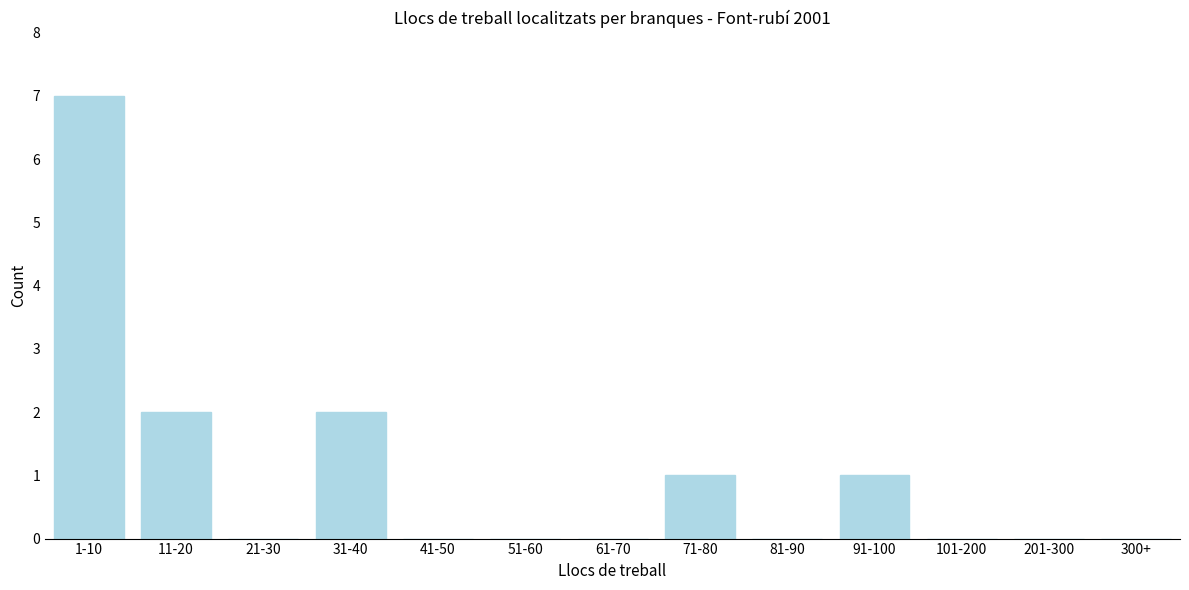

Reading left to right, what are all the values shown in this chart?

1-10=7	11-20=2	21-30=0	31-40=2	41-50=0	51-60=0	61-70=0	71-80=1	81-90=0	91-100=1	101-200=0	201-300=0	300+=0